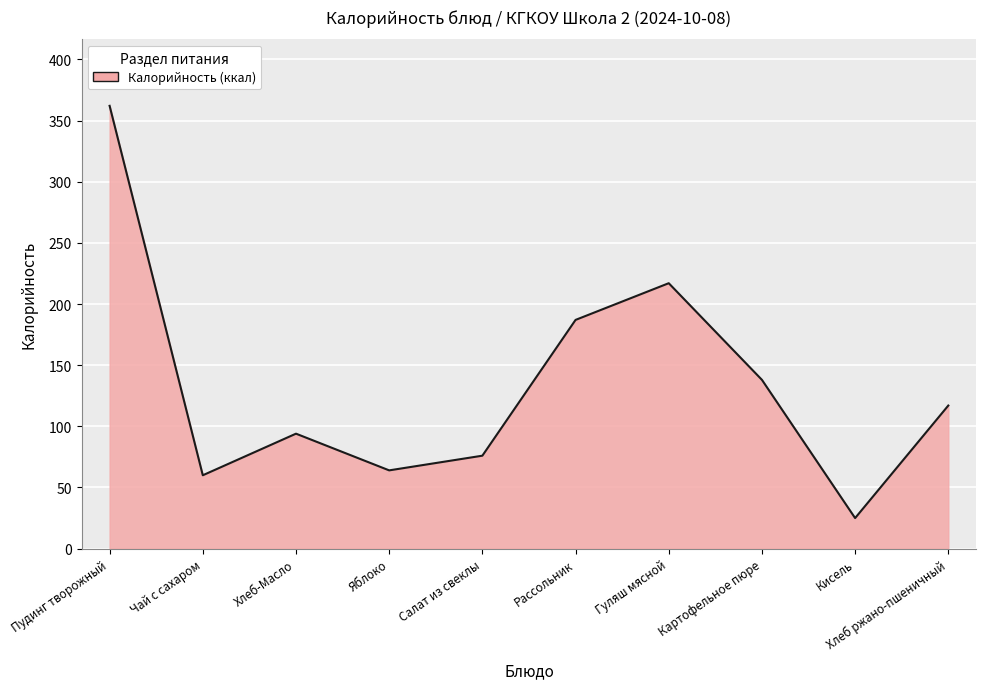

What is the maximum value shown in the chart?

362